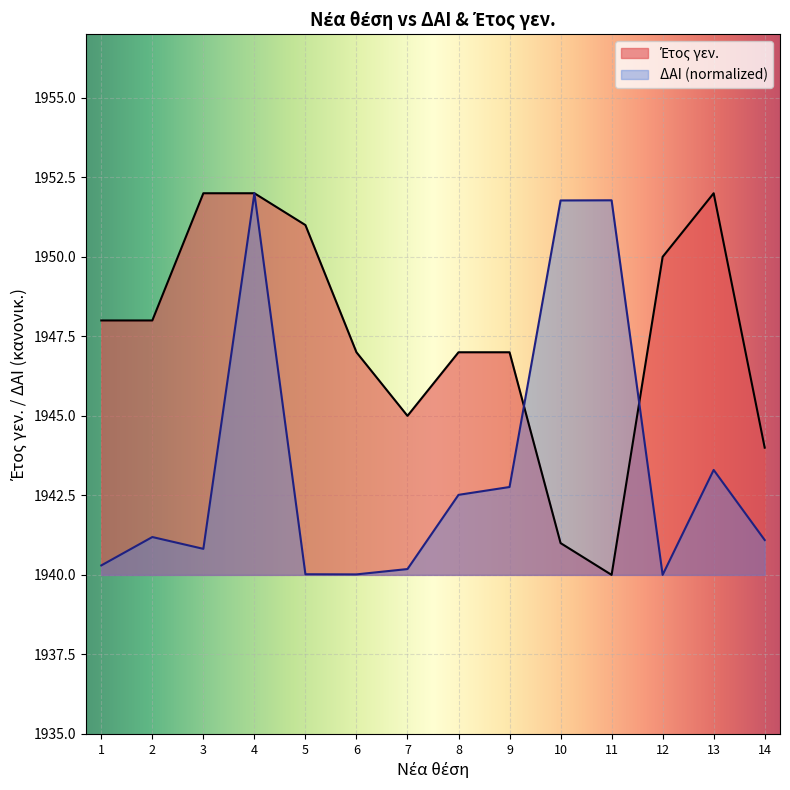

Reading left to right, extract all data points from this chart.

ΔΑΙ: 1940.3	1941.2	1940.8	1952.0	1940.0	1940.0	1940.2	1942.5	1942.8	1951.8	1951.8	1940.0	1943.3	1941.1
Έτος γεν.: 1948.0	1948.0	1952.0	1952.0	1951.0	1947.0	1945.0	1947.0	1947.0	1941.0	1940.0	1950.0	1952.0	1944.0